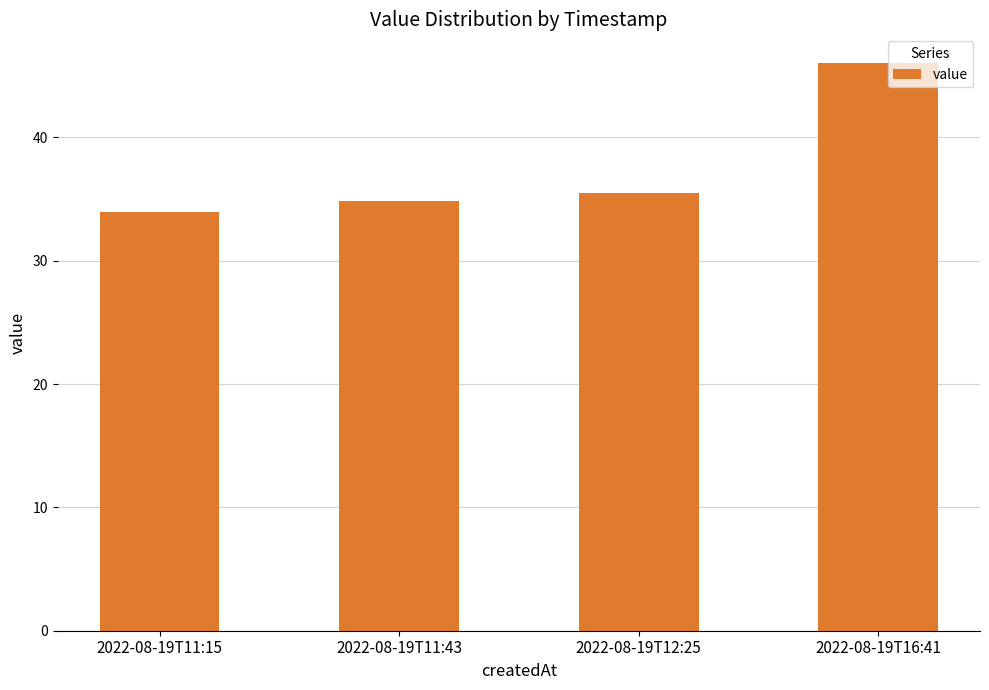

What value does the data have at 2022-08-19T12:25?

35.5